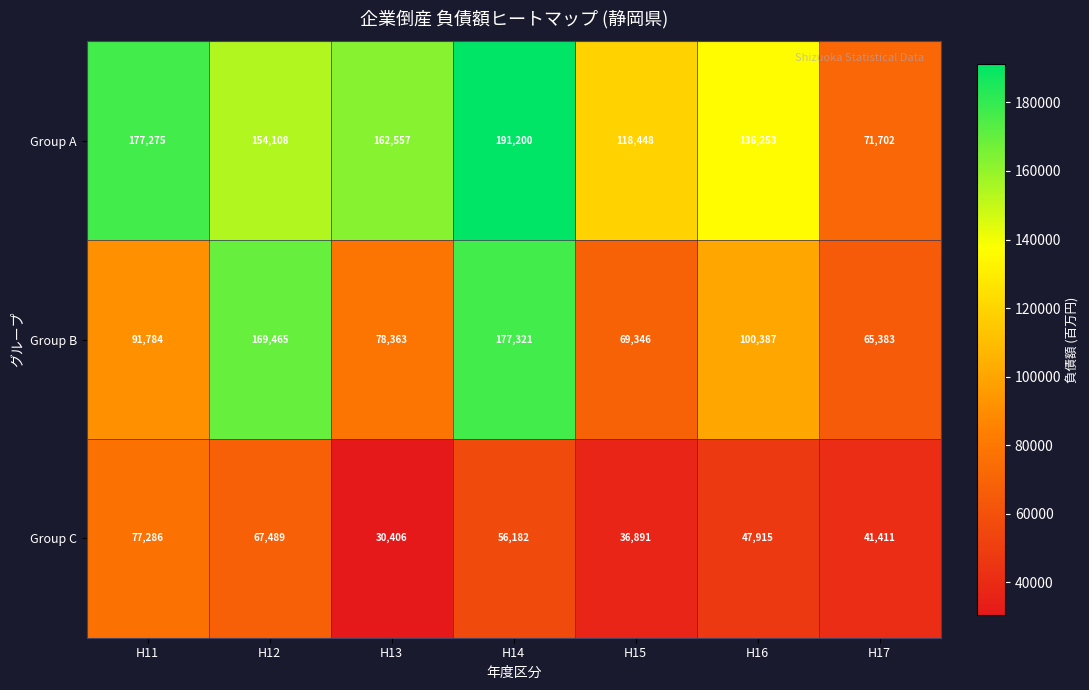

The Group B series shows 34780 at H15. True or false?

False